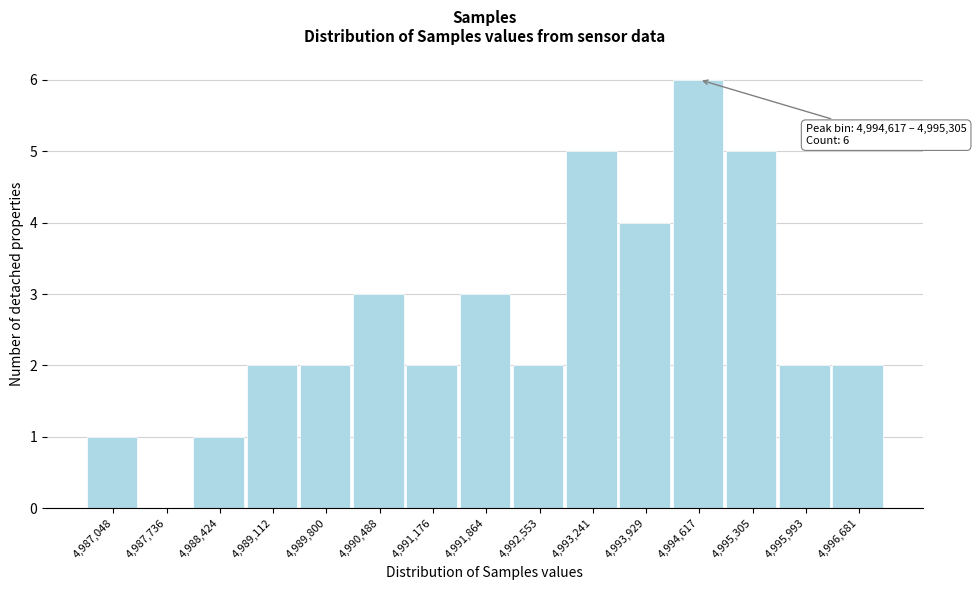

Reading left to right, extract all data points from this chart.

4,987,048=1	4,987,736=0	4,988,424=1	4,989,112=2	4,989,800=2	4,990,488=3	4,991,176=2	4,991,864=3	4,992,553=2	4,993,241=5	4,993,929=4	4,994,617=6	4,995,305=5	4,995,993=2	4,996,681=2